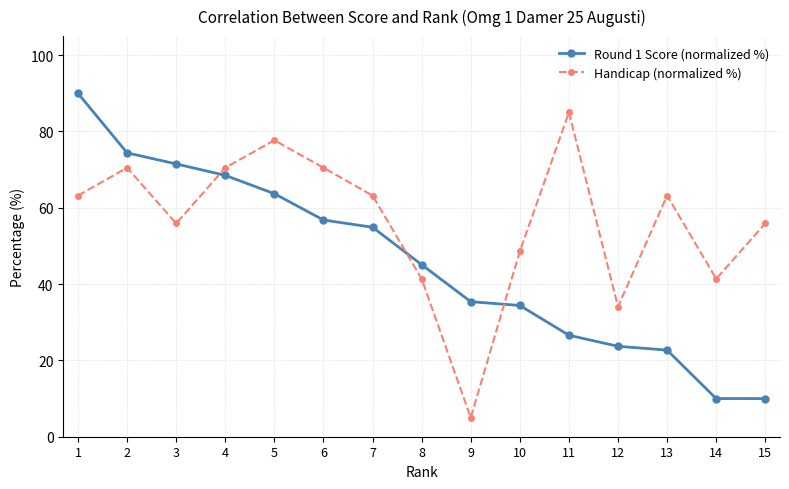

Which category has the highest value in the Round 1 Score (normalized %) series?

1